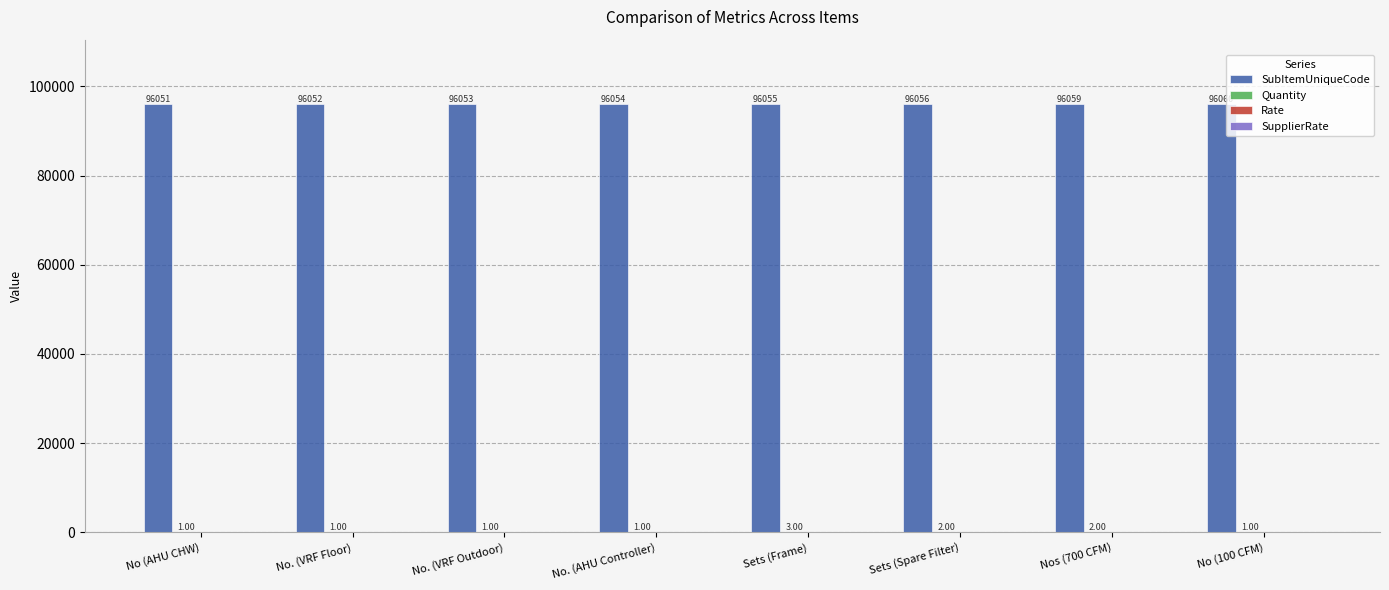

How many distinct data groups are displayed?

2